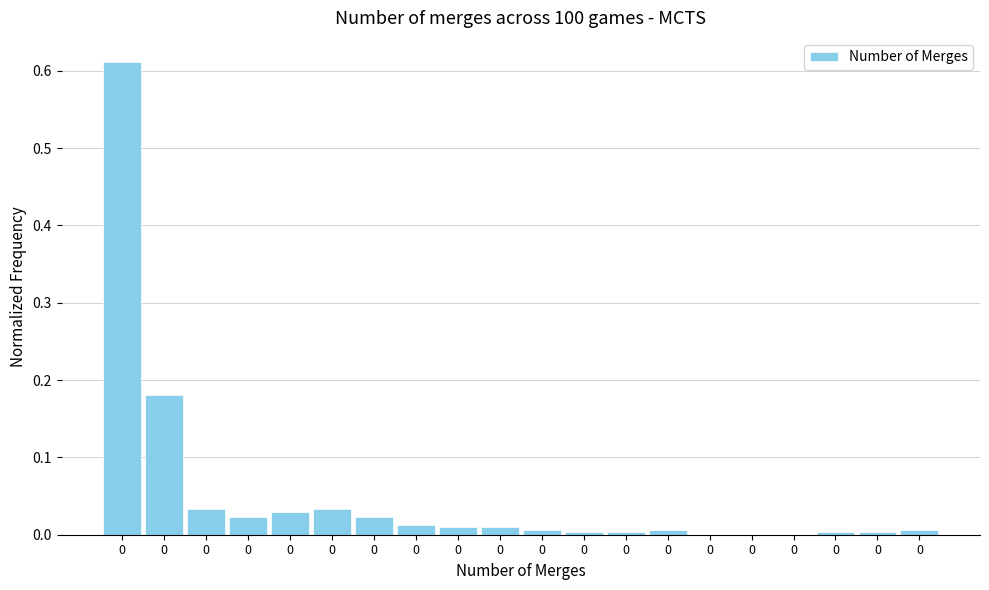

How many data points does each series have?

20